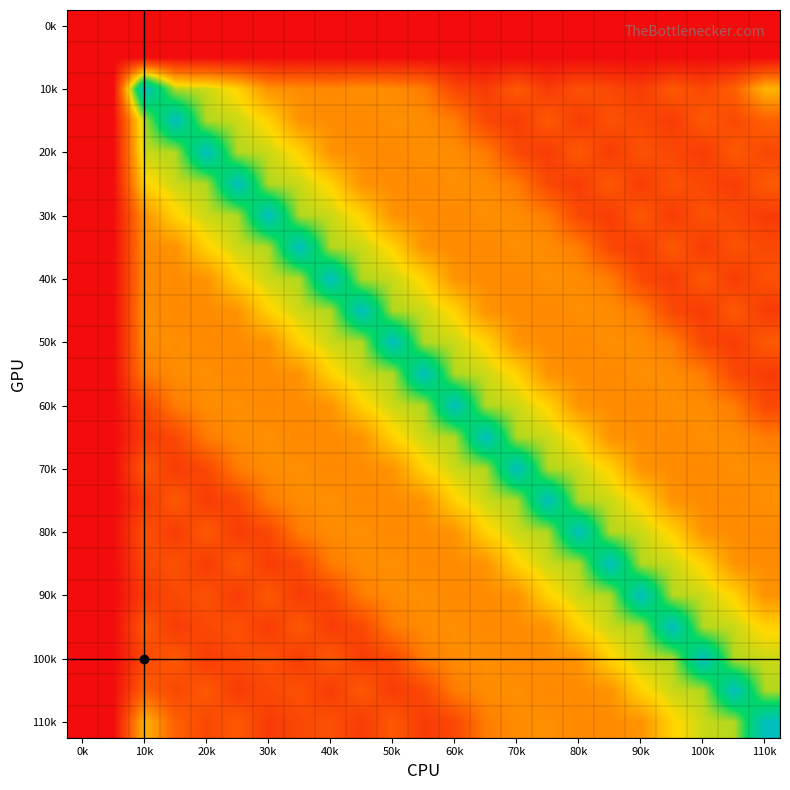

At how many categories does at least one series exceed 3?

21